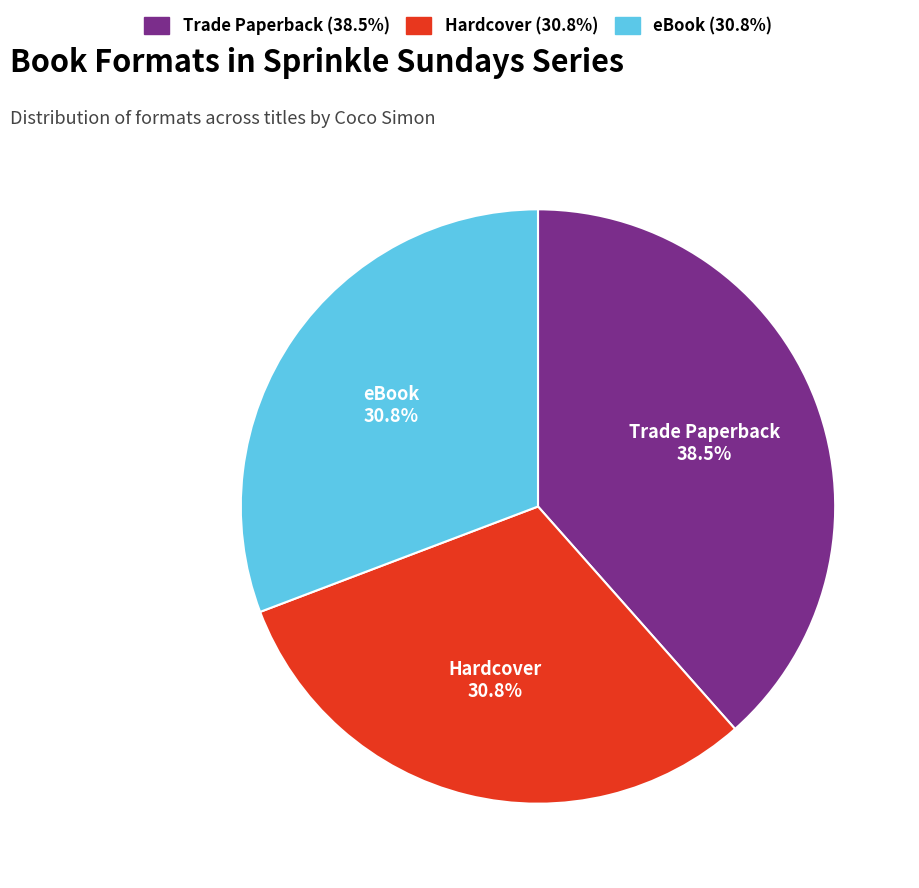

To the nearest percent, what is the difference between the largest and smallest slice percentages?

8%